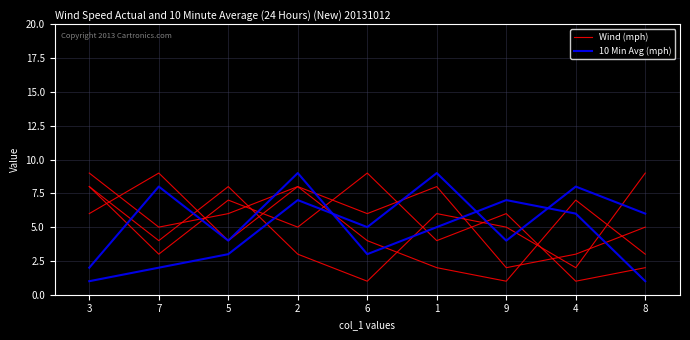

Is this an area chart (filled region under the line)?

No